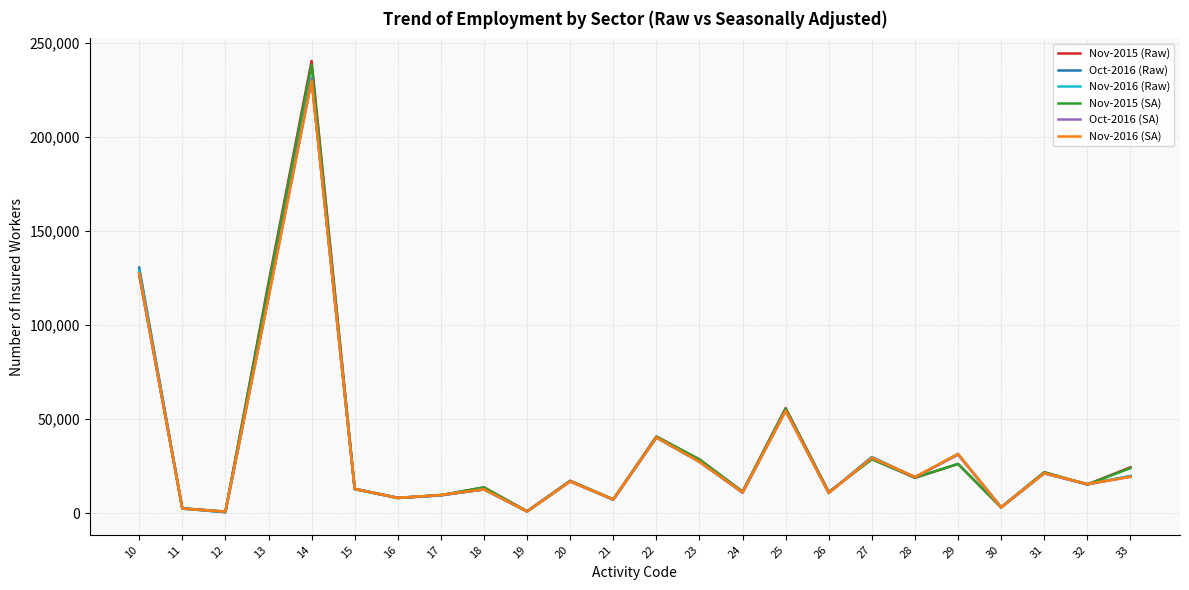

What is the highest value of the Nov-2015 (Raw) series?

240327.0